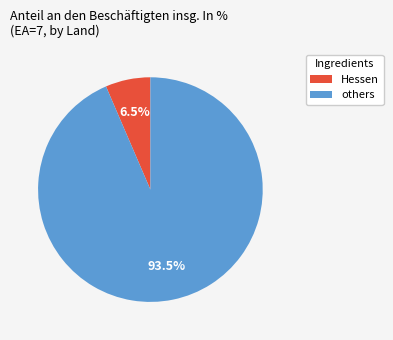

Is there any slice that represents more than half of the pie?

Yes